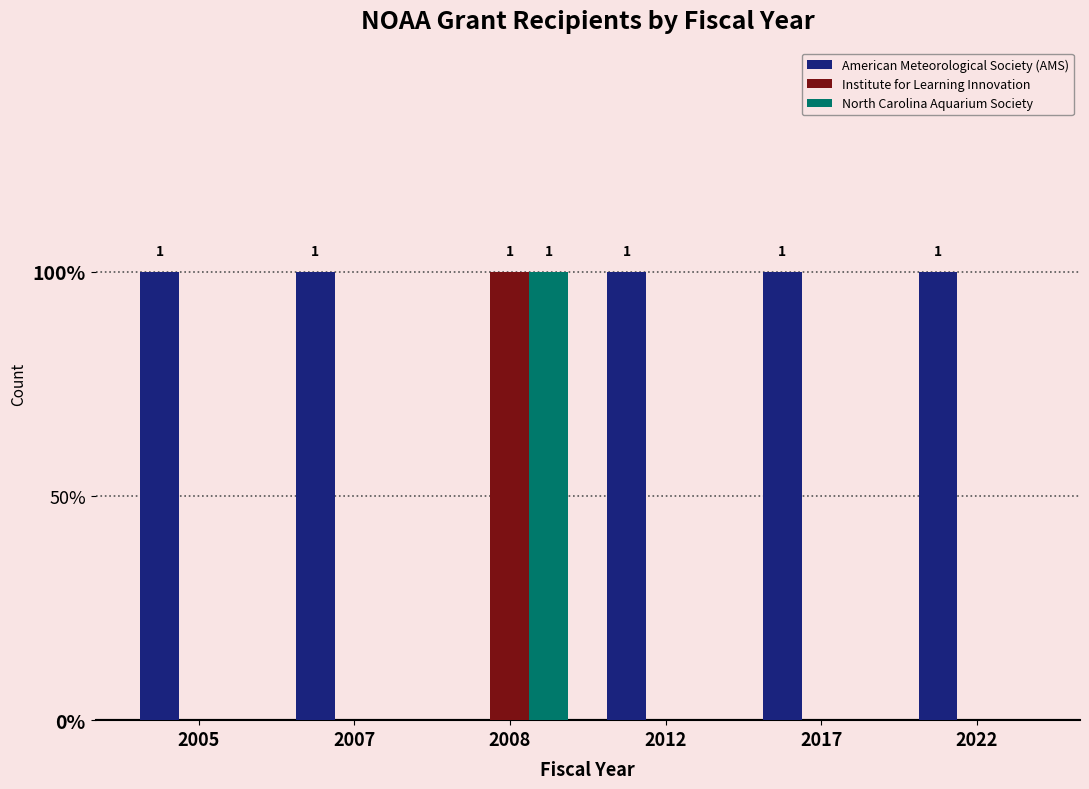

Are the bars horizontal?

No